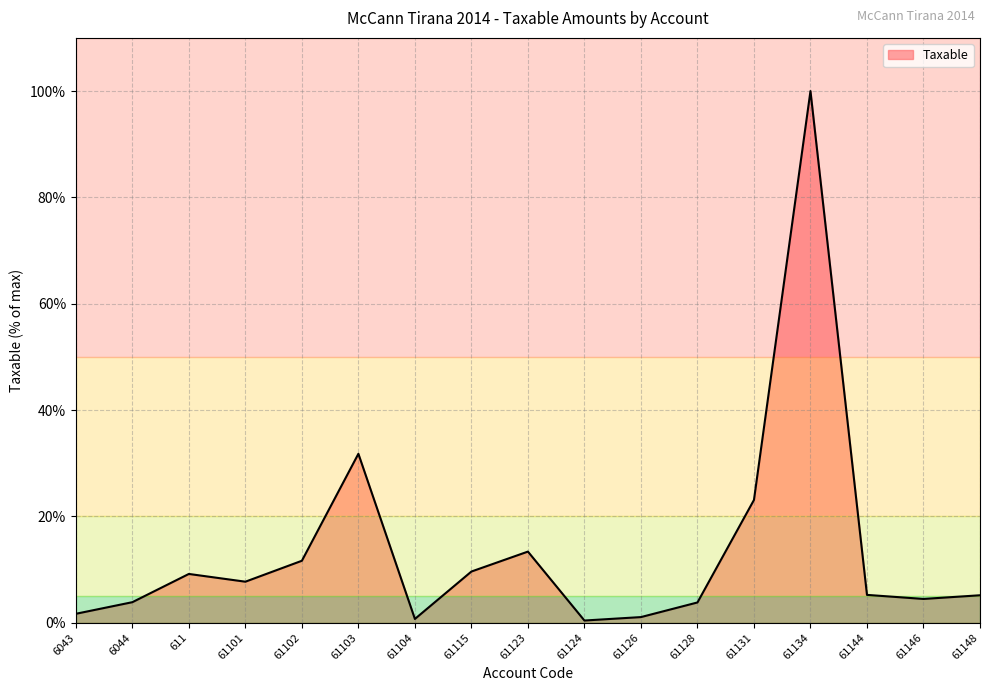

How many lines are shown in the chart?

1